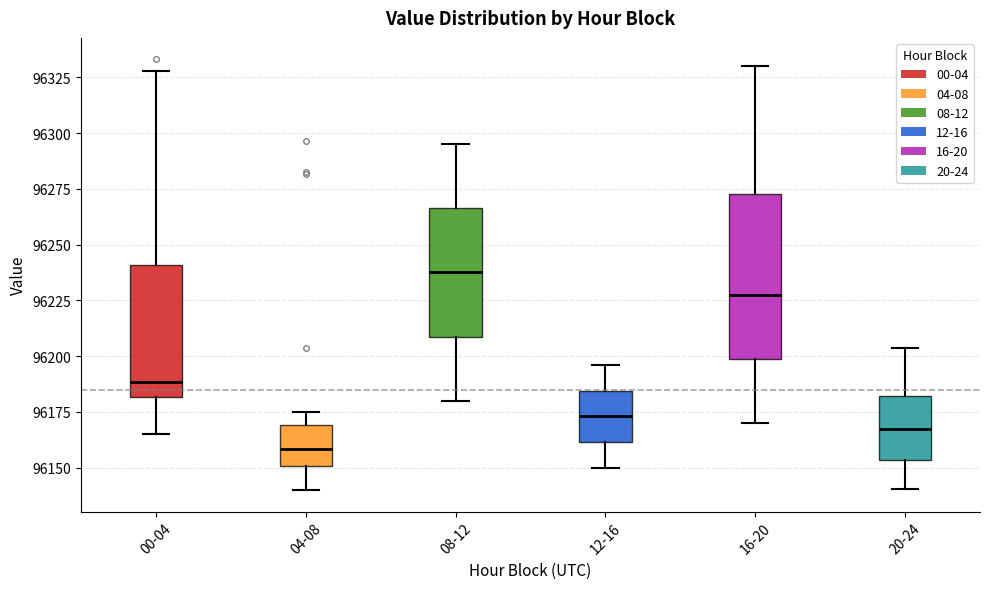

Where does the median line of the box for 12-16 sit on the y-axis? The values are not printed on the chart, so give them approximately, as read against the axis.

96175